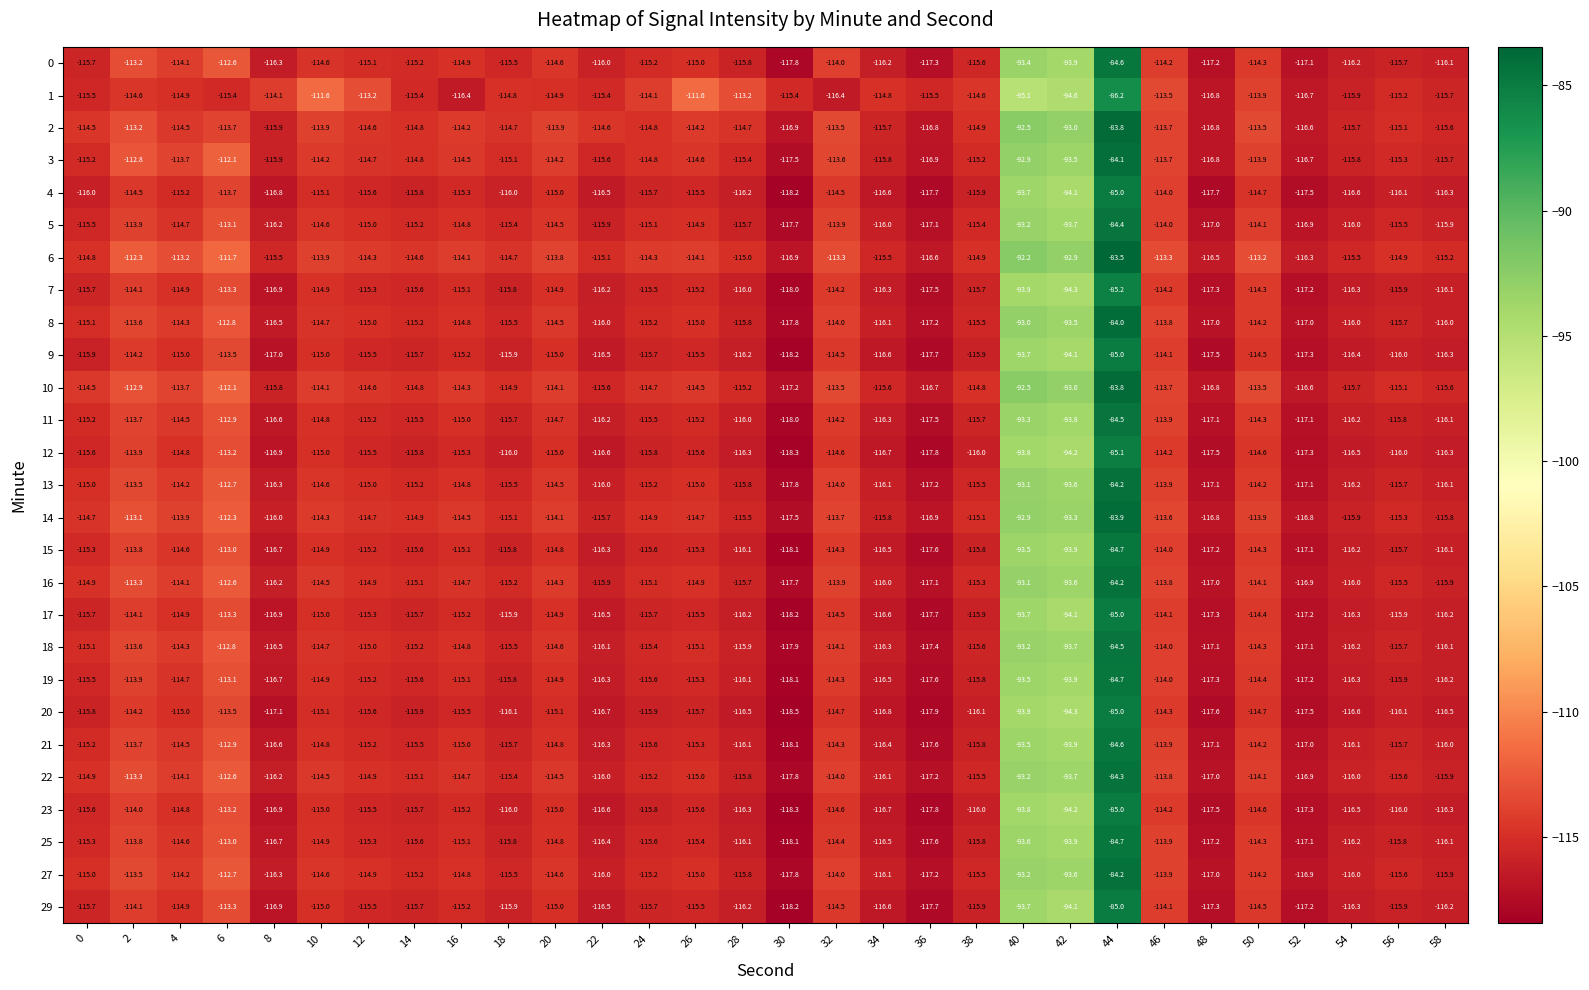

Which label corresponds to the smallest value in the chart?

30